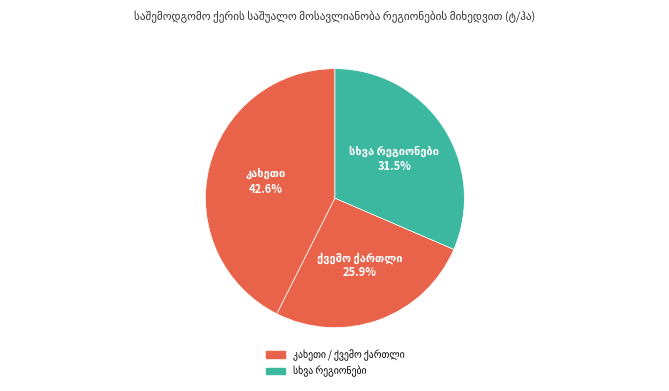

Does კახეთი represent more than half of the total?

No